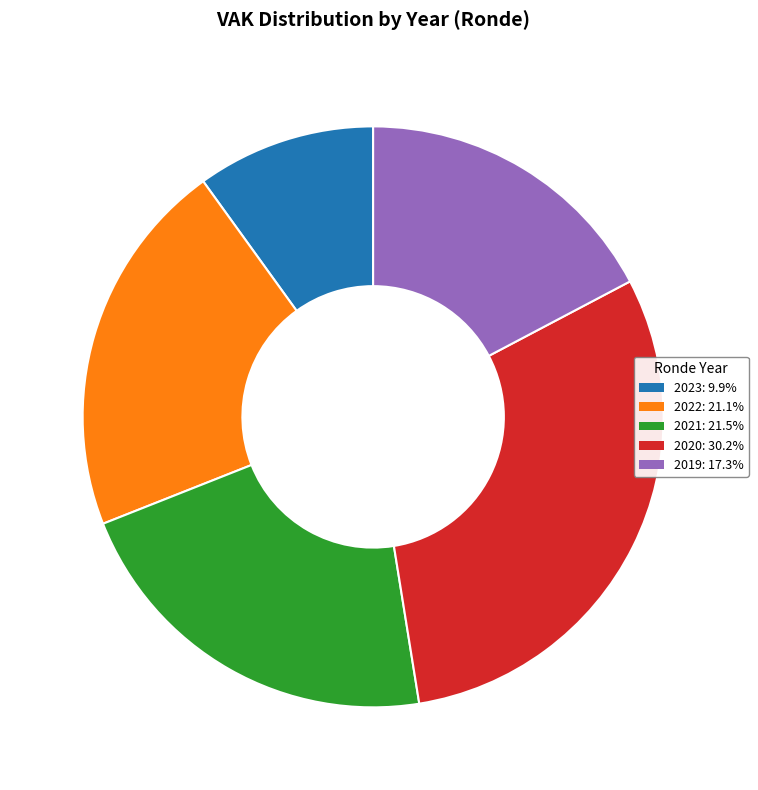

How many segments does this pie chart have?

5